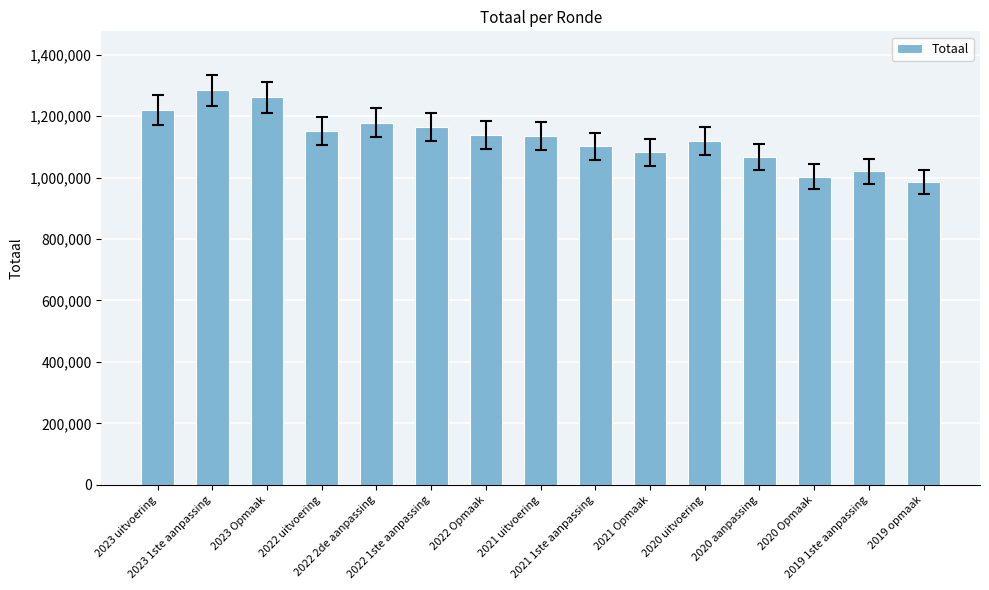

What is the difference between the maximum and minimum values?

296950